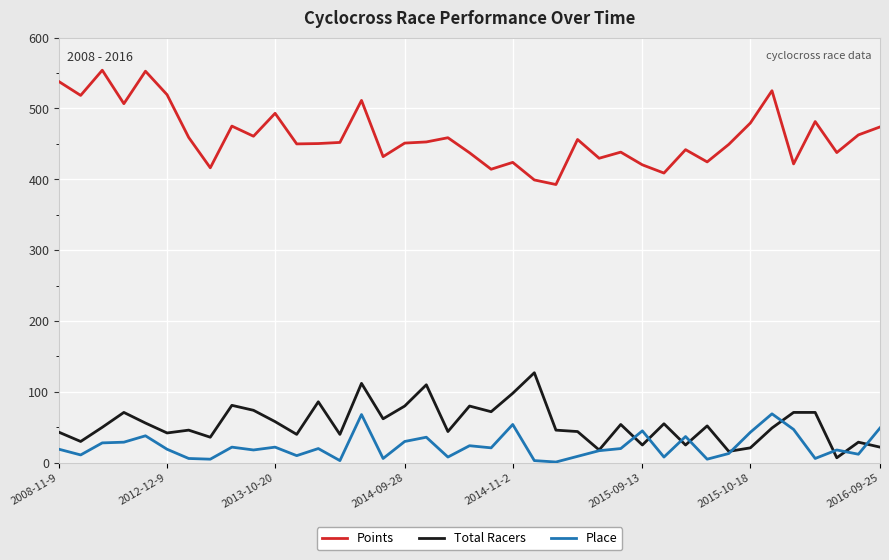

True or false: Total Racers and Points intersect in this chart.

False